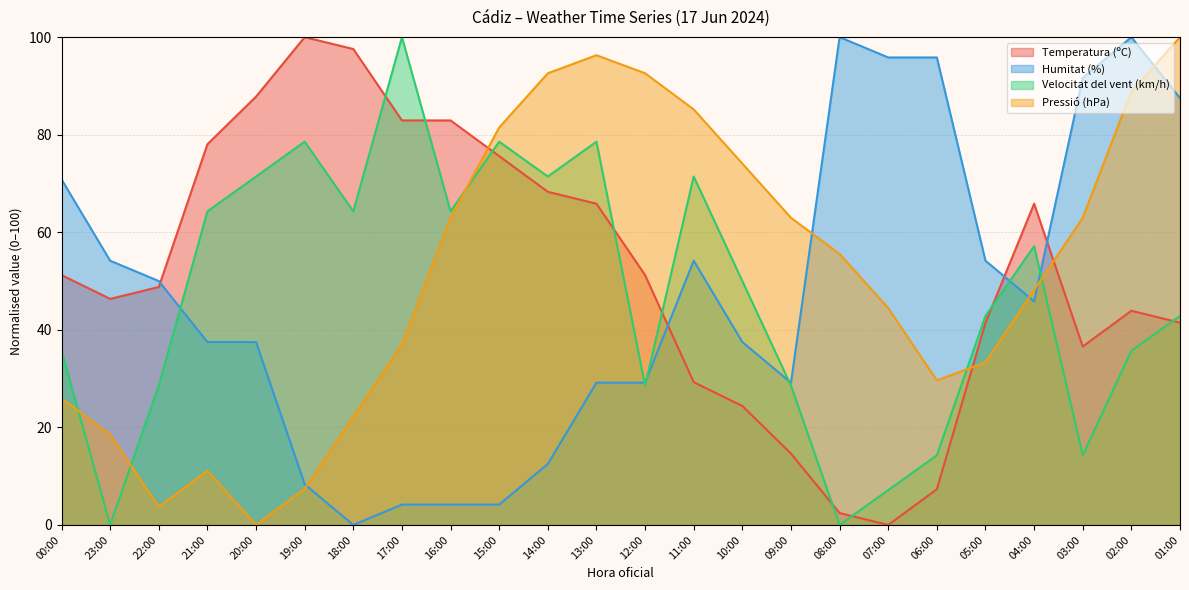

Reading right to left, transcribe all the data shown in this chart.

Temperatura (ºC): 41.5	43.9	36.6	65.9	41.5	7.3	0.0	2.4	14.6	24.4	29.3	51.2	65.9	68.3	75.6	82.9	82.9	97.6	100.0	87.8	78.0	48.8	46.3	51.2
Humitat (%): 87.5	100.0	91.7	45.8	54.2	95.8	95.8	100.0	29.2	37.5	54.2	29.2	29.2	12.5	4.2	4.2	4.2	0.0	8.3	37.5	37.5	50.0	54.2	70.8
Velocitat del vent (km/h): 42.9	35.7	14.3	57.1	42.9	14.3	7.1	0.0	28.6	50.0	71.4	28.6	78.6	71.4	78.6	64.3	100.0	64.3	78.6	71.4	64.3	28.6	0.0	35.7
Pressió (hPa): 100.0	88.9	63.0	48.1	33.3	29.6	44.4	55.6	63.0	74.1	85.2	92.6	96.3	92.6	81.5	63.0	37.0	22.2	7.4	0.0	11.1	3.7	18.5	25.9